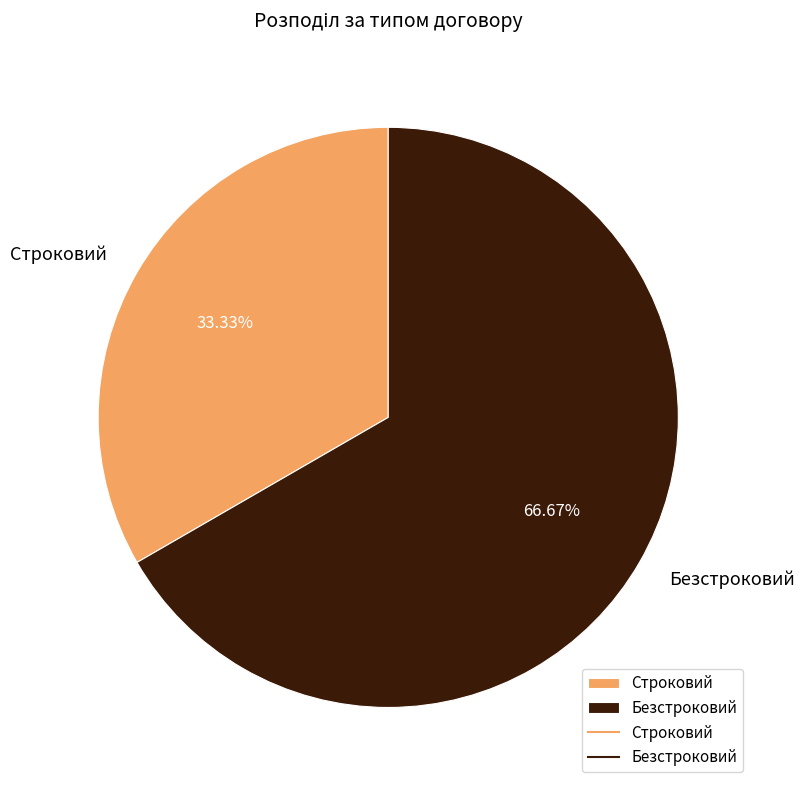

Do Безстроковий and Строковий together represent more than half of the pie?

Yes